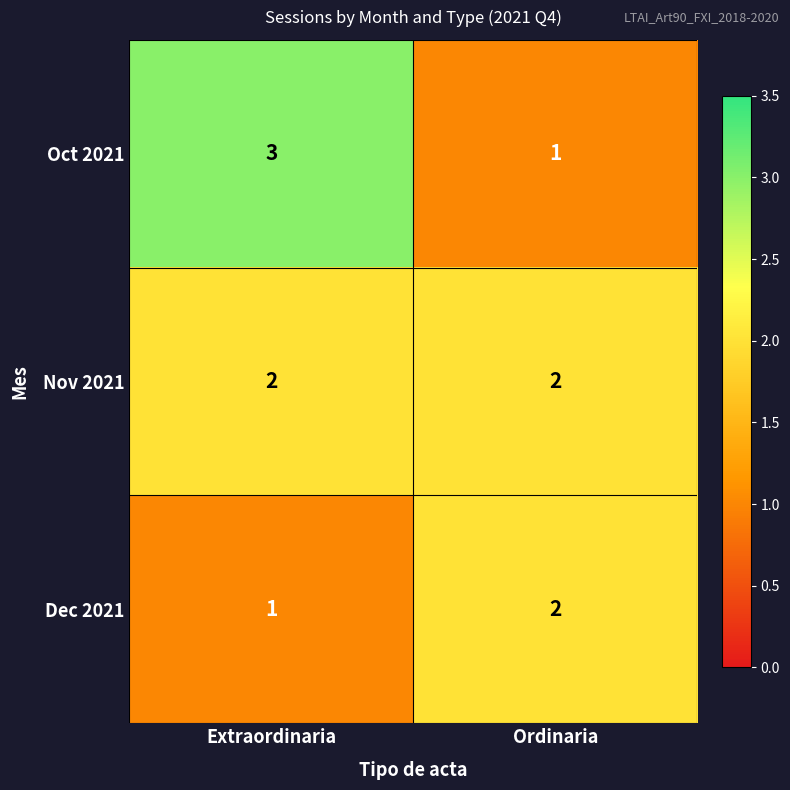

At Extraordinaria, list the series in order from largest to smallest.

Oct 2021, Nov 2021, Dec 2021